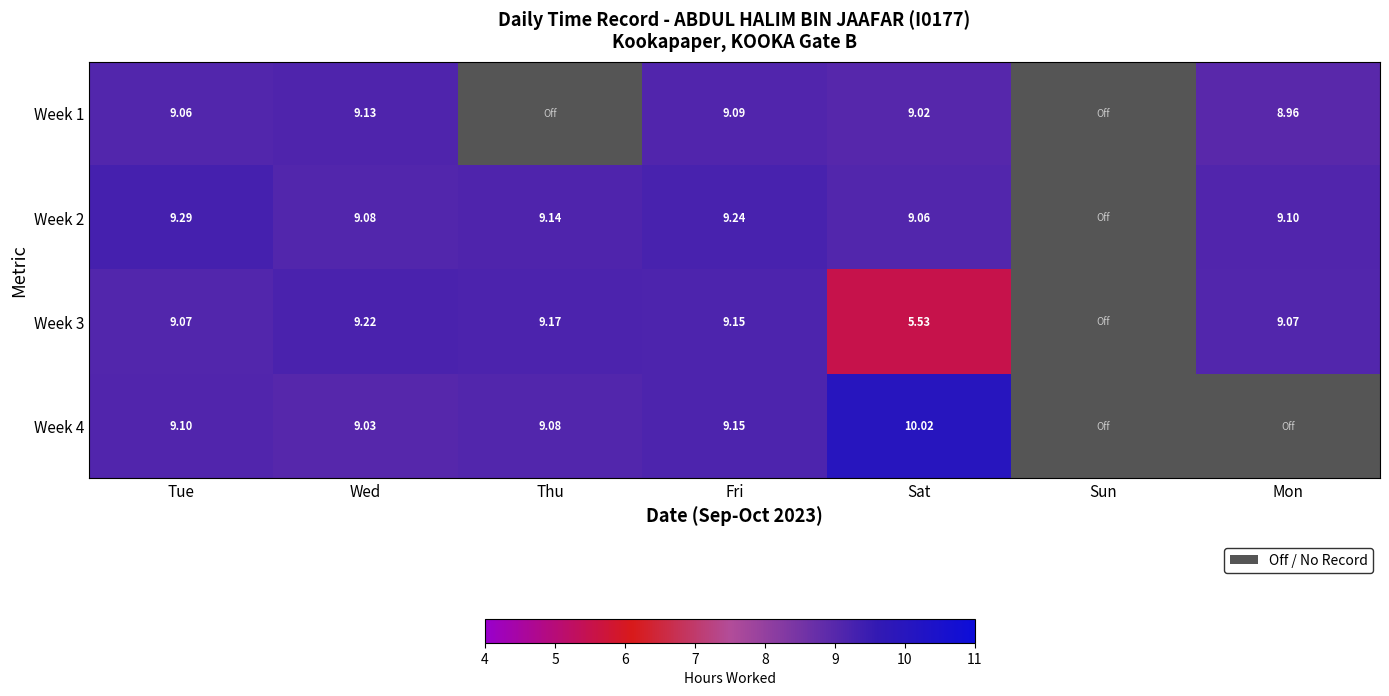

What is the difference between the maximum and minimum values in the Week 1 series?

0.2